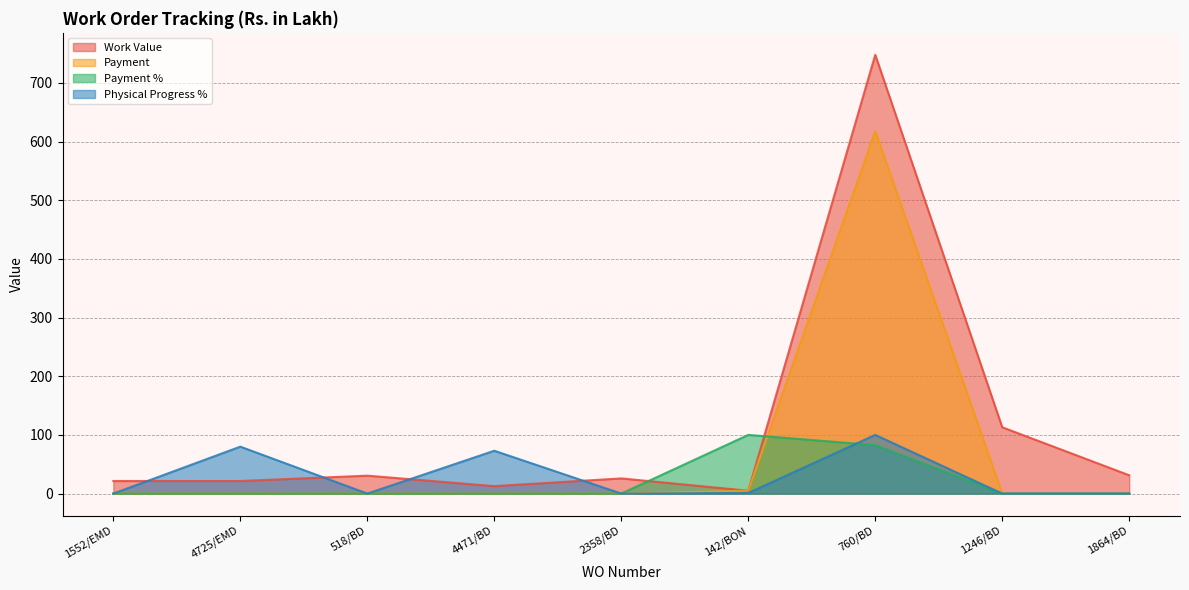

What is the label of the 7th point from the left?

760/BD